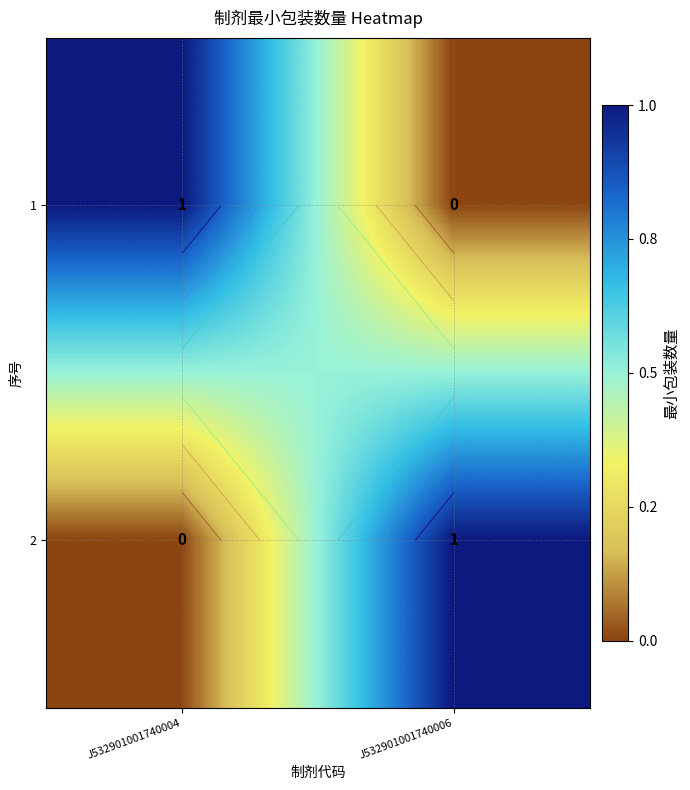

What is the difference between the maximum and minimum values in the 2 series?

1